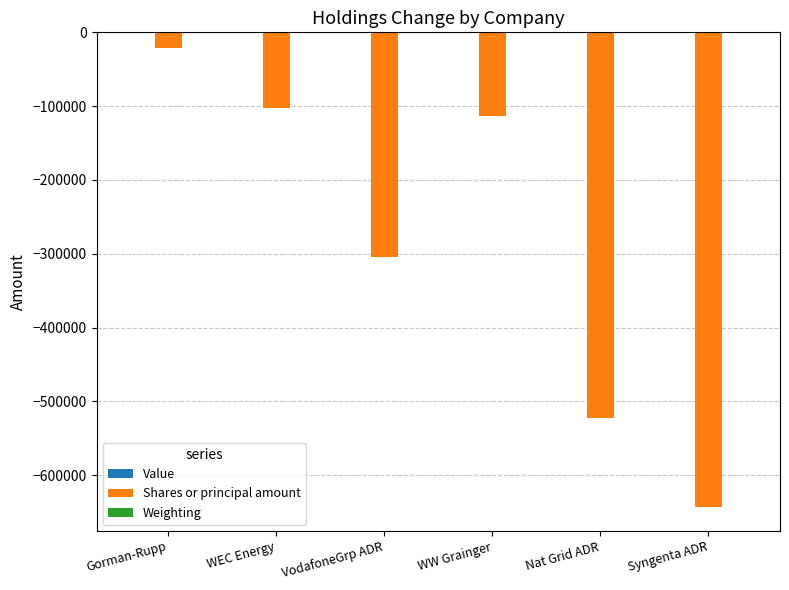

Is it true that Shares or principal amount equals -154139.0 at VodafoneGrp ADR?

False